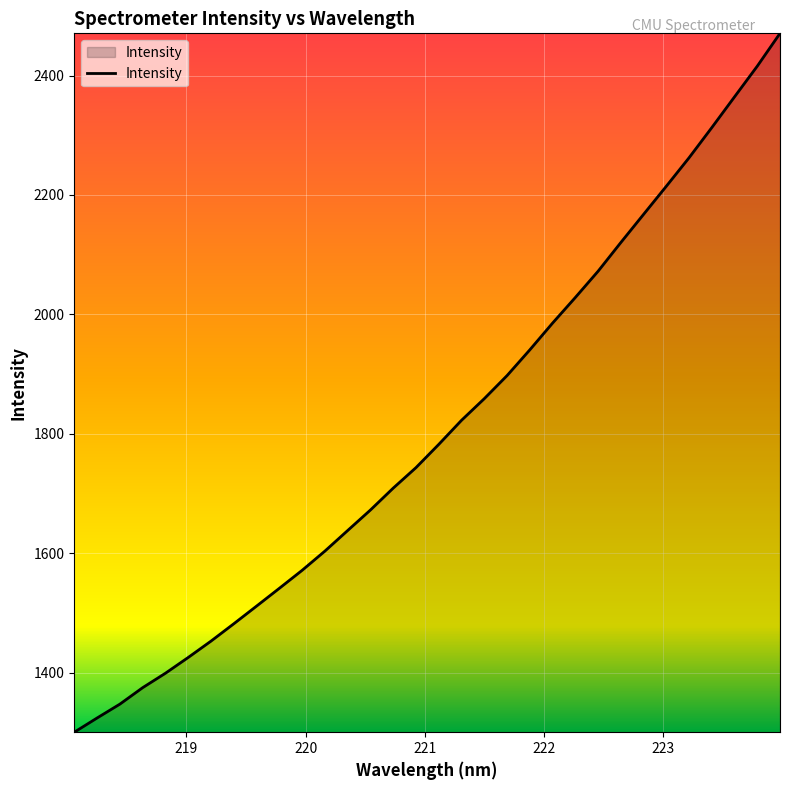

What is the difference between the maximum and minimum values?

1170.6